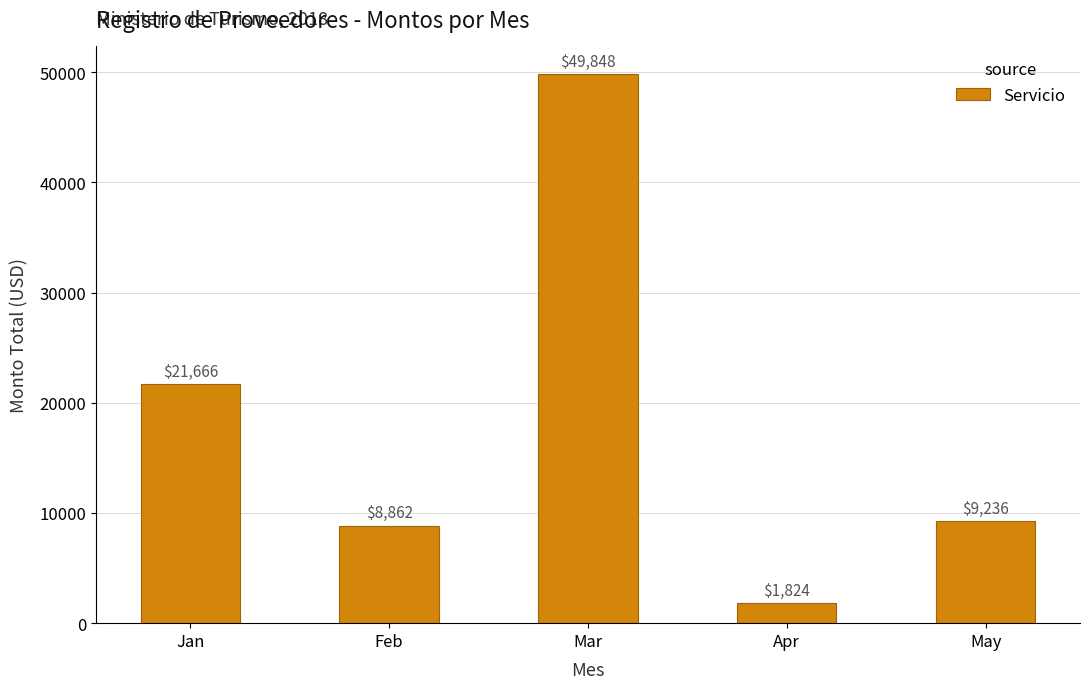

What is the change in value from Apr to May?

+7412.4